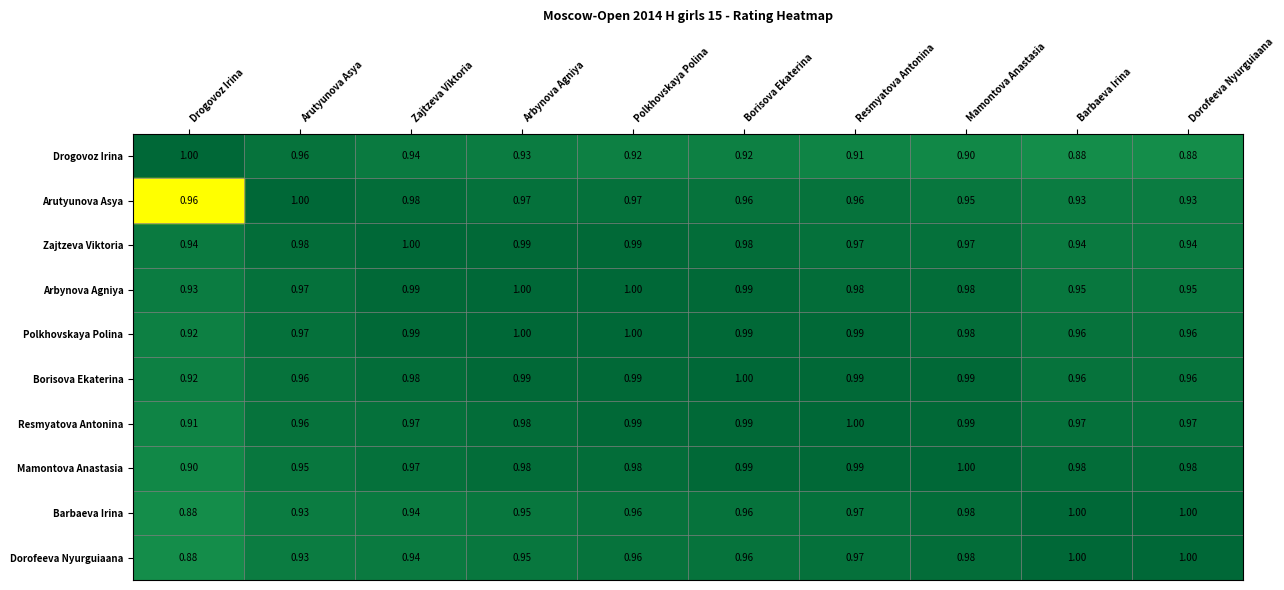

Which series has the largest total across all categories?

Polkhovskaya Polina